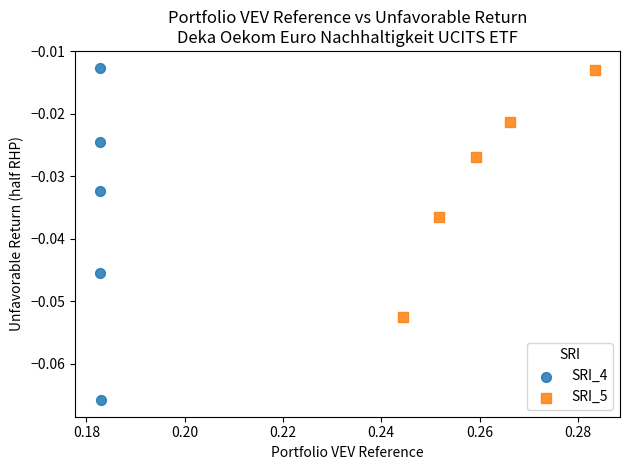

What are all the series names shown in the legend?

SRI_4, SRI_5